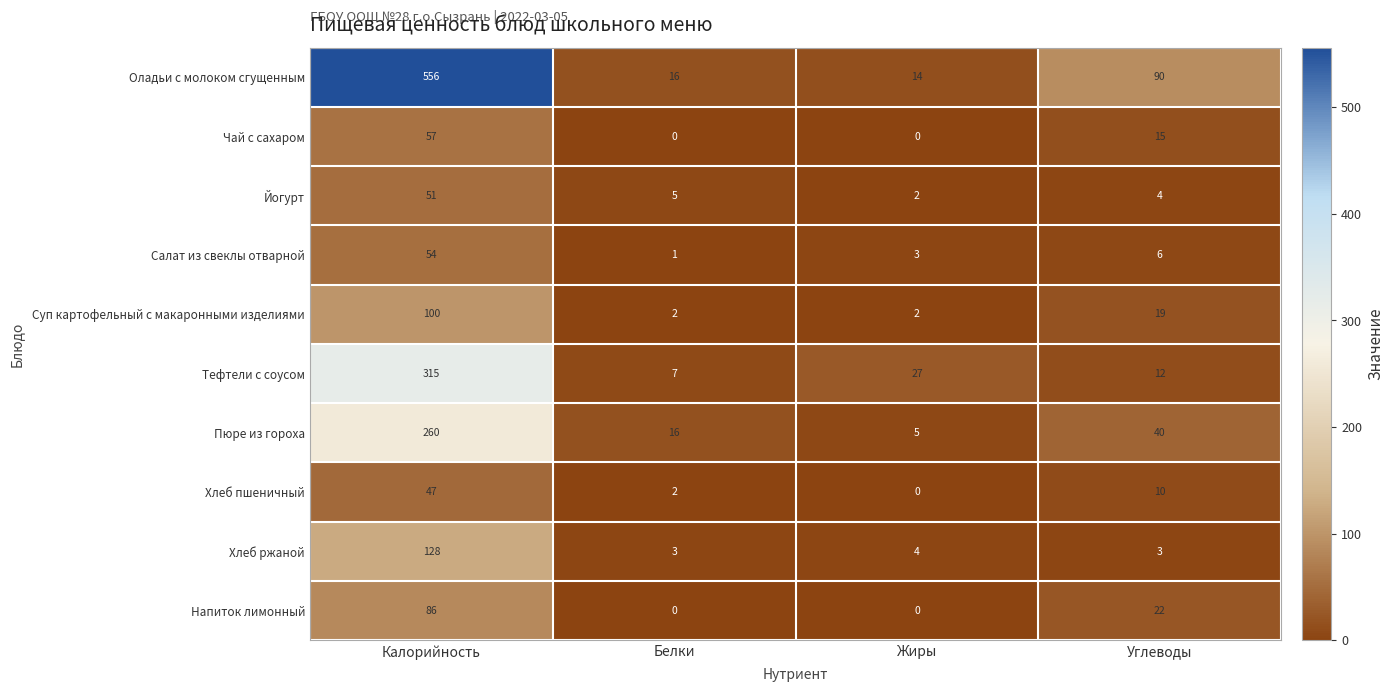

Between Калорийность and Углеводы, which series saw the biggest shift?

Оладьи с молоком сгущенным